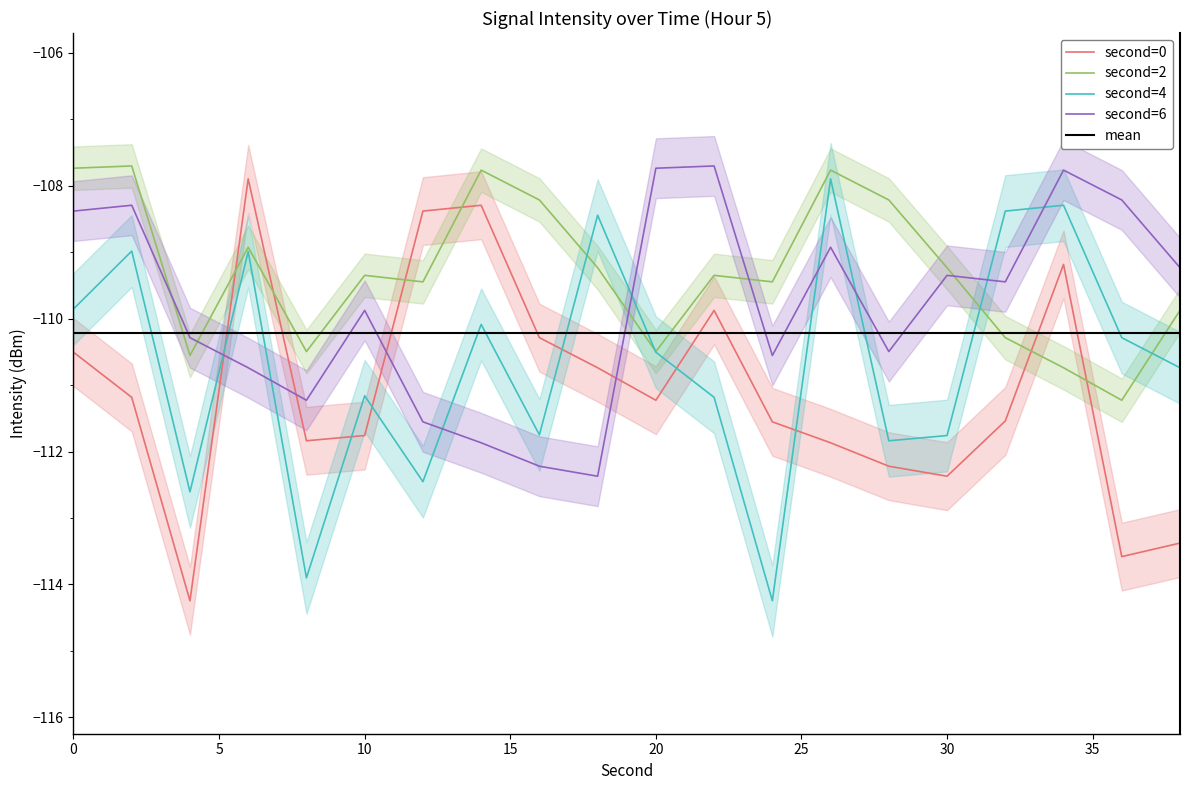

How many lines are shown in the chart?

4